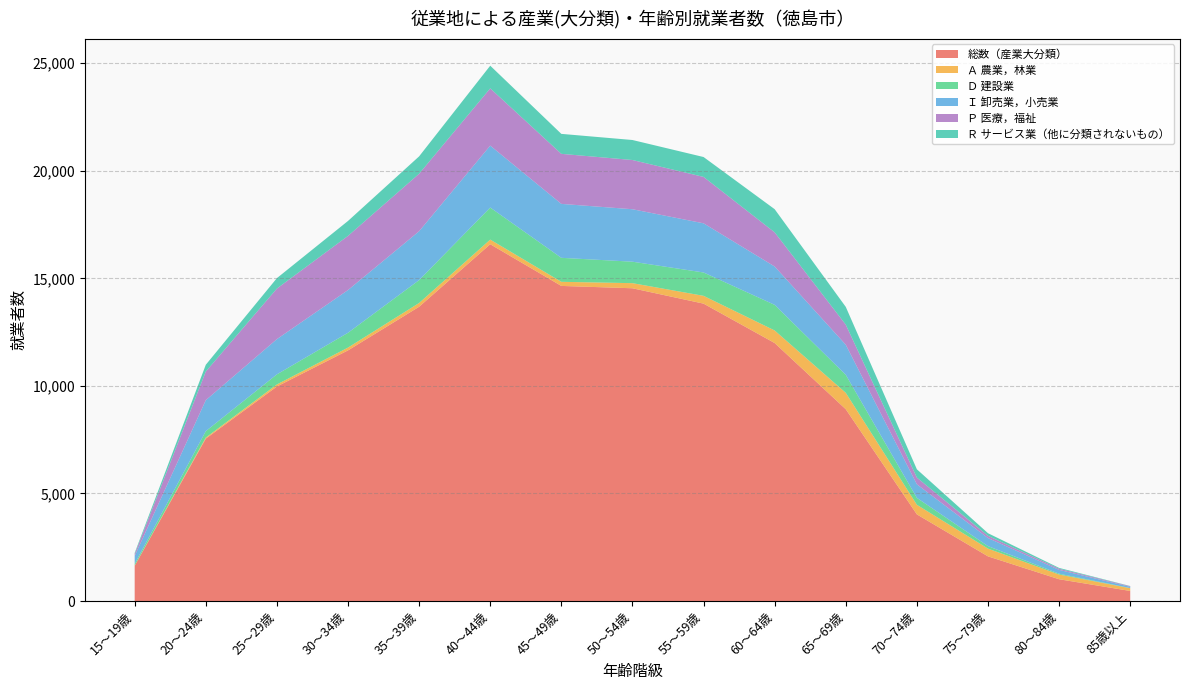

Reading left to right, transcribe all the data shown in this chart.

総数（産業大分類）: 15～19歳=1639	20～24歳=7548	25～29歳=9972	30～34歳=11651	35～39歳=13679	40～44歳=16585	45～49歳=14647	50～54歳=14538	55～59歳=13824	60～64歳=11992	65～69歳=8916	70～74歳=4028	75～79歳=2077	80～84歳=1014	85歳以上=469
Ａ 農業，林業: 15～19歳=10	20～24歳=49	25～29歳=95	30～34歳=130	35～39歳=175	40～44歳=215	45～49歳=191	50～54歳=237	55～59歳=362	60～64歳=584	65～69歳=762	70～74歳=445	75～79歳=360	80～84歳=218	85歳以上=128
Ｄ 建設業: 15～19歳=82	20～24歳=300	25～29歳=470	30～34歳=689	35～39歳=1064	40～44歳=1490	45～49歳=1115	50～54歳=998	55～59歳=1086	60～64歳=1191	65～69歳=837	70～74歳=322	75～79歳=116	80～84歳=39	85歳以上=9
Ｉ 卸売業，小売業: 15～19歳=365	20～24歳=1439	25～29歳=1637	30～34歳=1985	35～39歳=2271	40～44歳=2878	45～49歳=2507	50～54歳=2438	55～59歳=2285	60～64歳=1782	65～69歳=1398	70～74歳=631	75～79歳=375	80～84歳=177	85歳以上=55
Ｐ 医療，福祉: 15～19歳=88	20～24歳=1331	25～29歳=2350	30～34歳=2517	35～39歳=2671	40～44歳=2661	45～49歳=2326	50～54歳=2288	55～59歳=2157	60～64歳=1588	65～69歳=933	70～74歳=312	75～79歳=103	80～84歳=54	85歳以上=28
Ｒ サービス業（他に分類されないもの）: 15～19歳=53	20～24歳=315	25～29歳=485	30～34歳=695	35～39歳=809	40～44歳=1054	45～49歳=928	50～54歳=930	55～59歳=924	60～64歳=1076	65～69歳=826	70～74歳=385	75～79歳=122	80～84歳=39	85歳以上=10